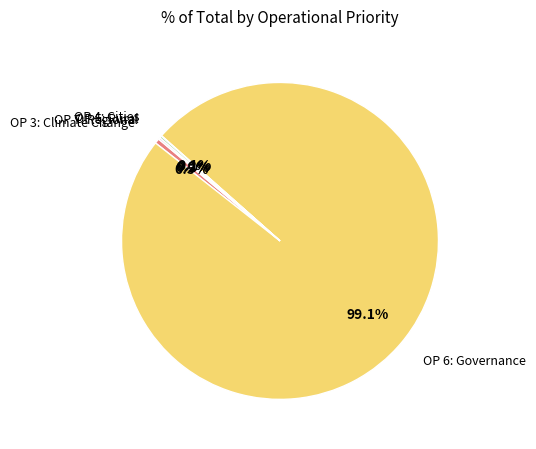

Which category has the biggest portion of the pie?

OP 6: Governance